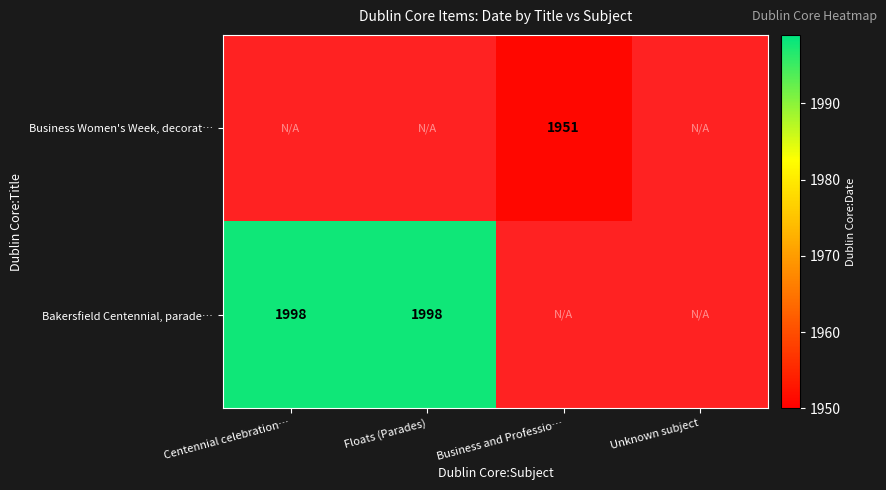

True or false: Bakersfield Centennial, parade… has a value of 3520.3 at Floats (Parades).

False